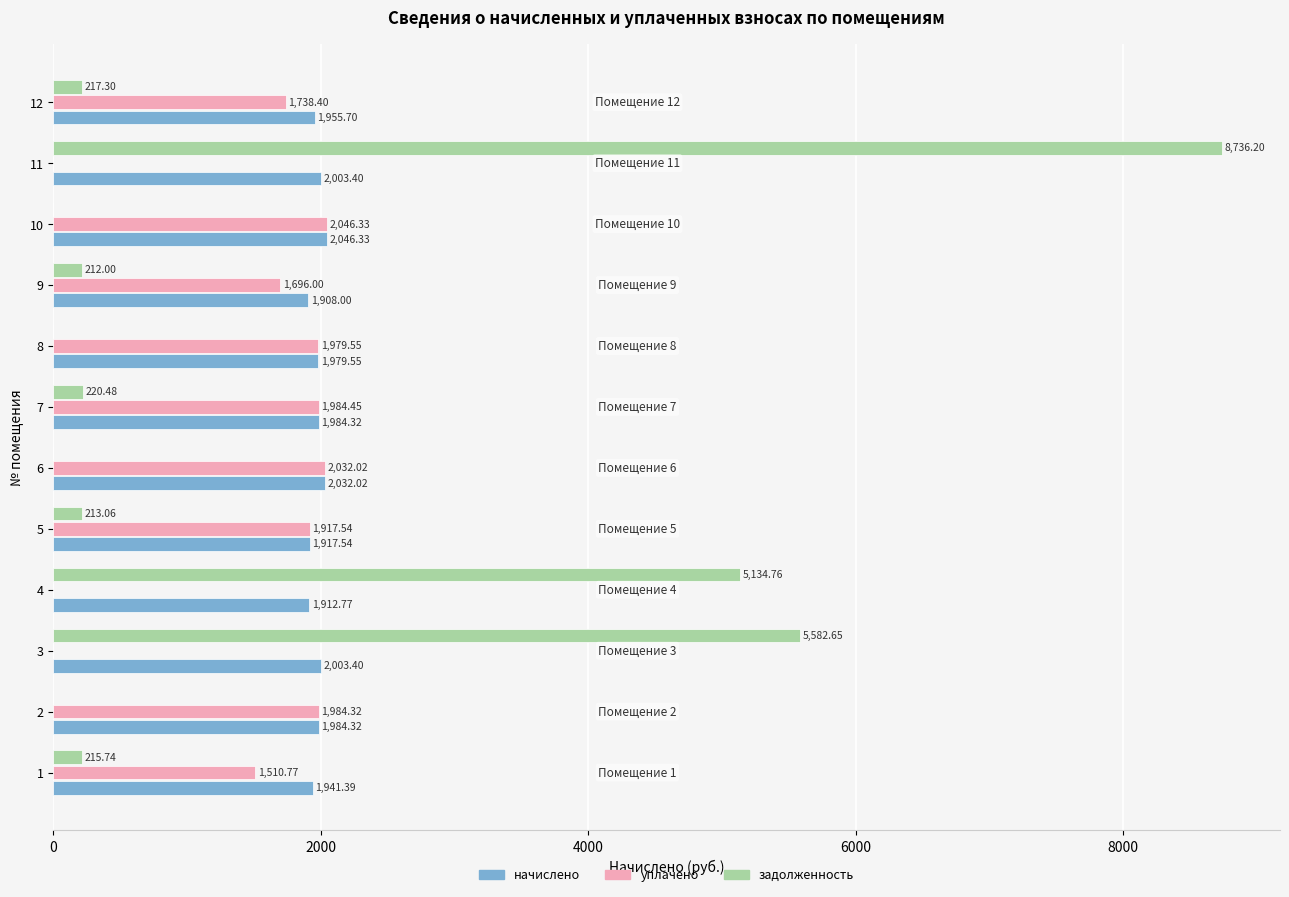

Between 1 and 8, which series saw the biggest shift?

уплачено